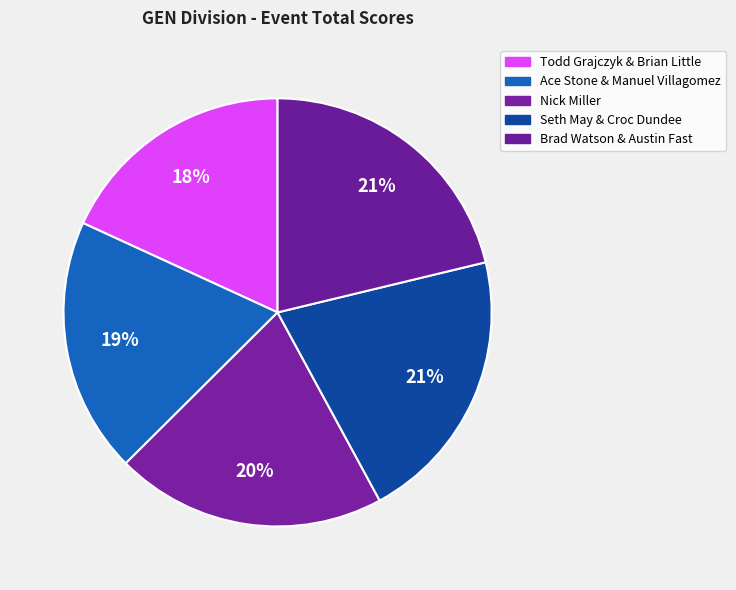

How many slices are in this pie chart?

5